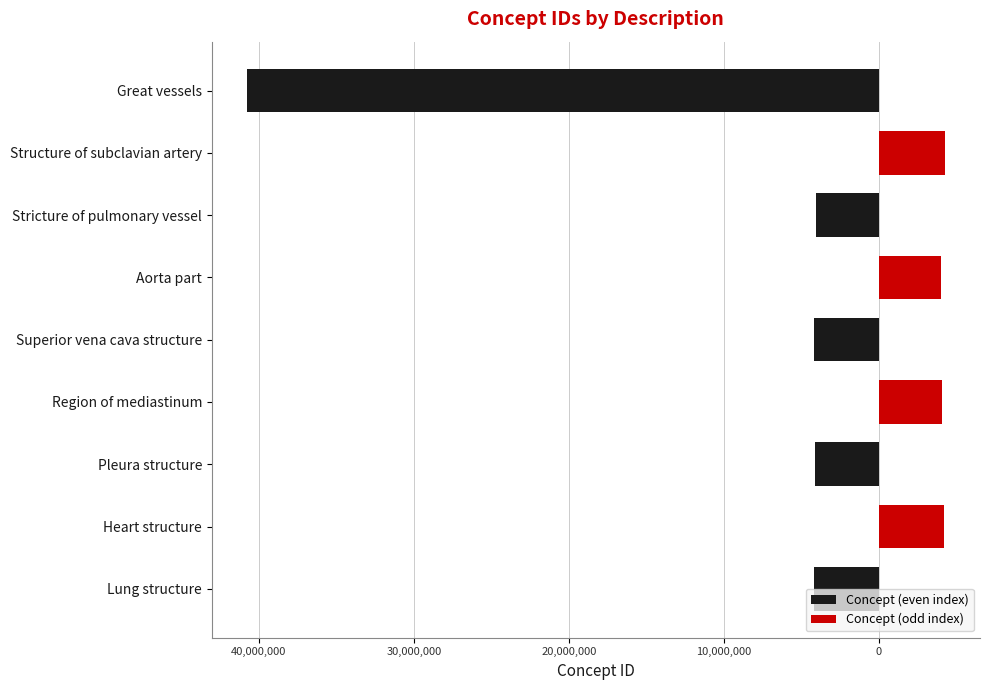

Which series changed the most between Pleura structure and Great vessels?

Concept (even index)